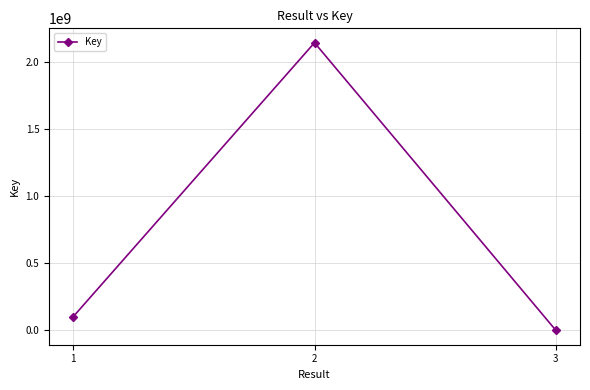

How many lines are shown in the chart?

1